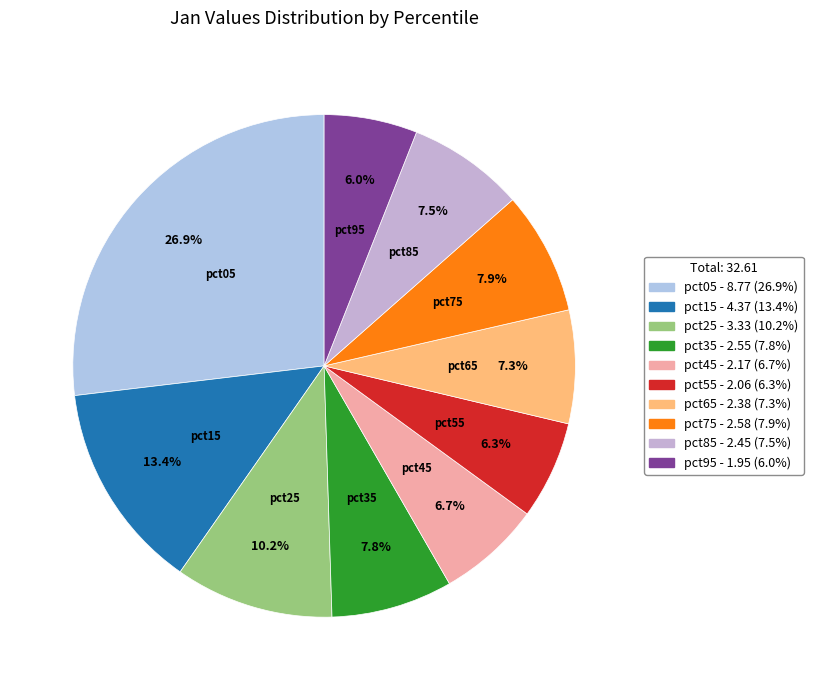

Is it true that pct15 is 13% of the pie?

True